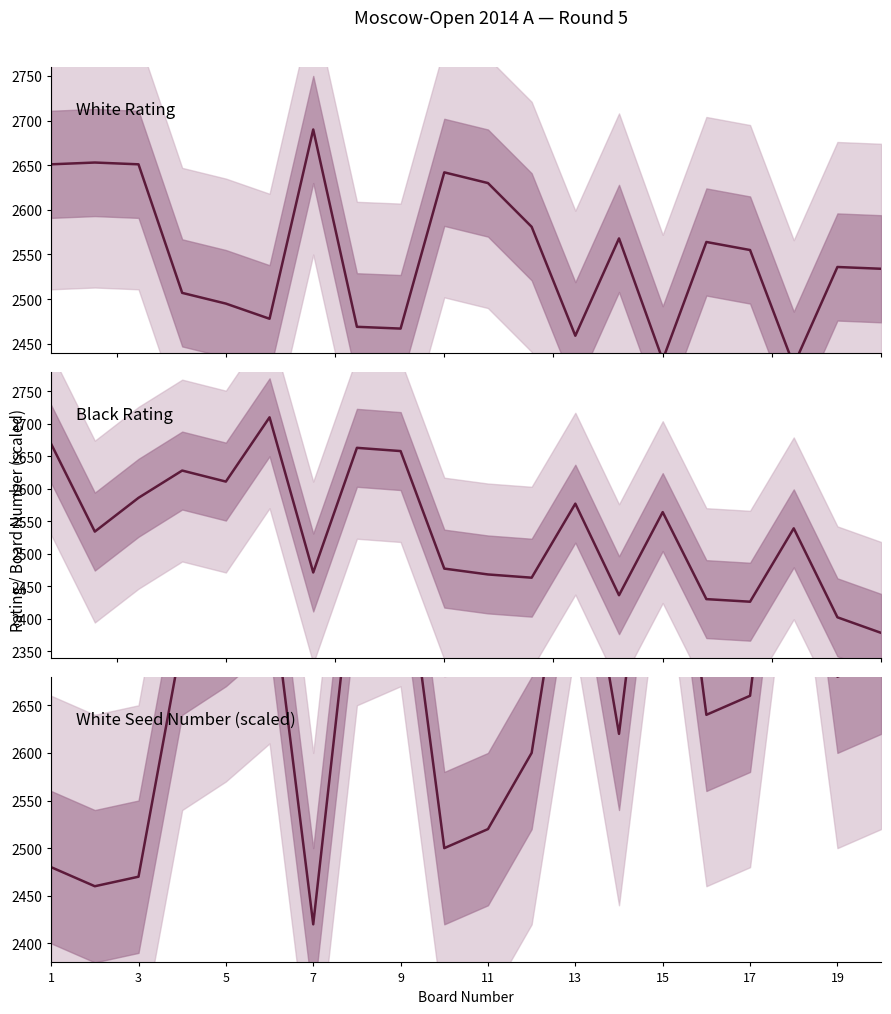

Reading right to left, transcribe all the data shown in this chart.

White Rating: 2534	2536	2426	2555	2564	2432	2568	2459	2581	2630	2642	2467	2469	2690	2478	2495	2507	2651	2653	2651
Black Rating: 2378	2402	2539	2426	2430	2564	2436	2577	2463	2468	2477	2658	2663	2471	2710	2611	2628	2586	2534	2669
White Seed (scaled): 2700	2680	3030	2660	2640	2990	2620	2890	2600	2520	2500	2850	2830	2420	2790	2750	2720	2470	2460	2480